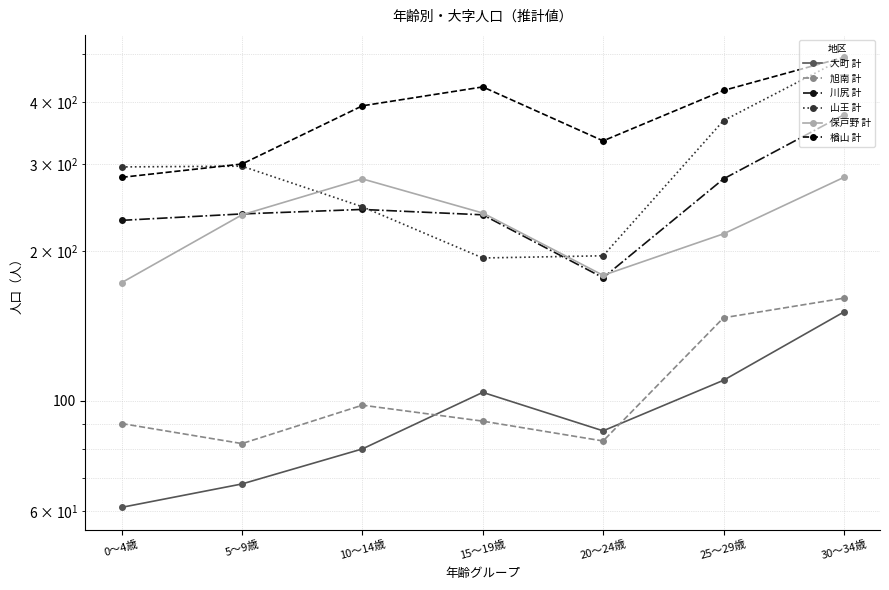

Is it true that 大町 計 equals 262 at 30～34歳?

False